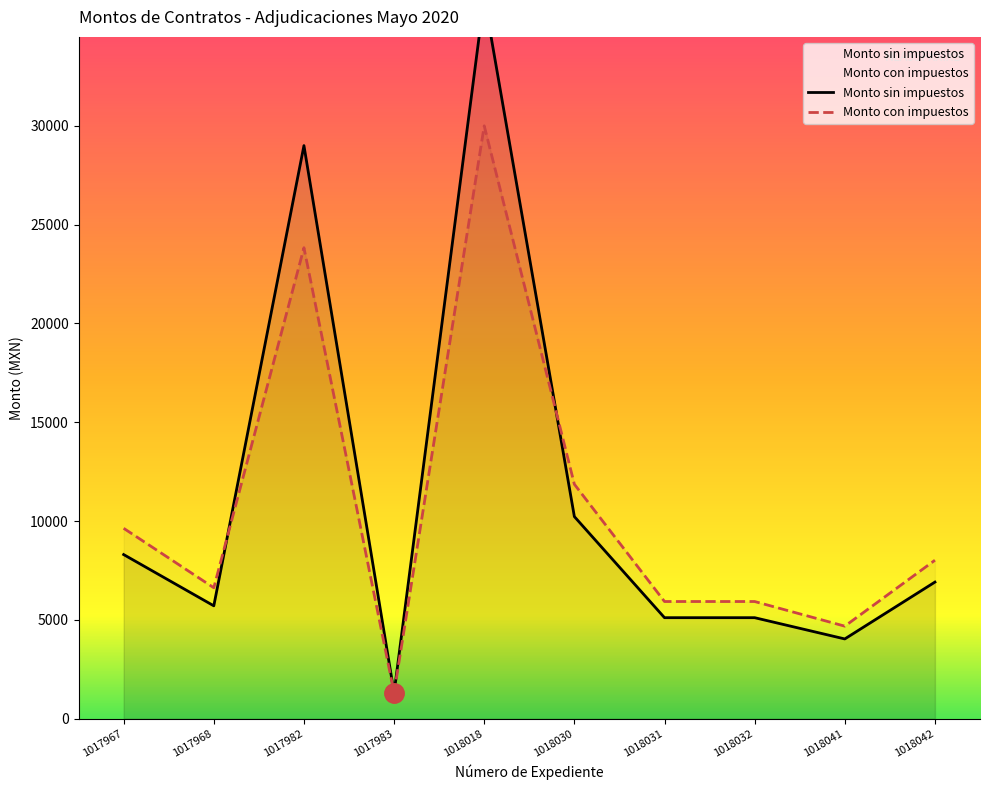

Count the number of data series in this chart.

2